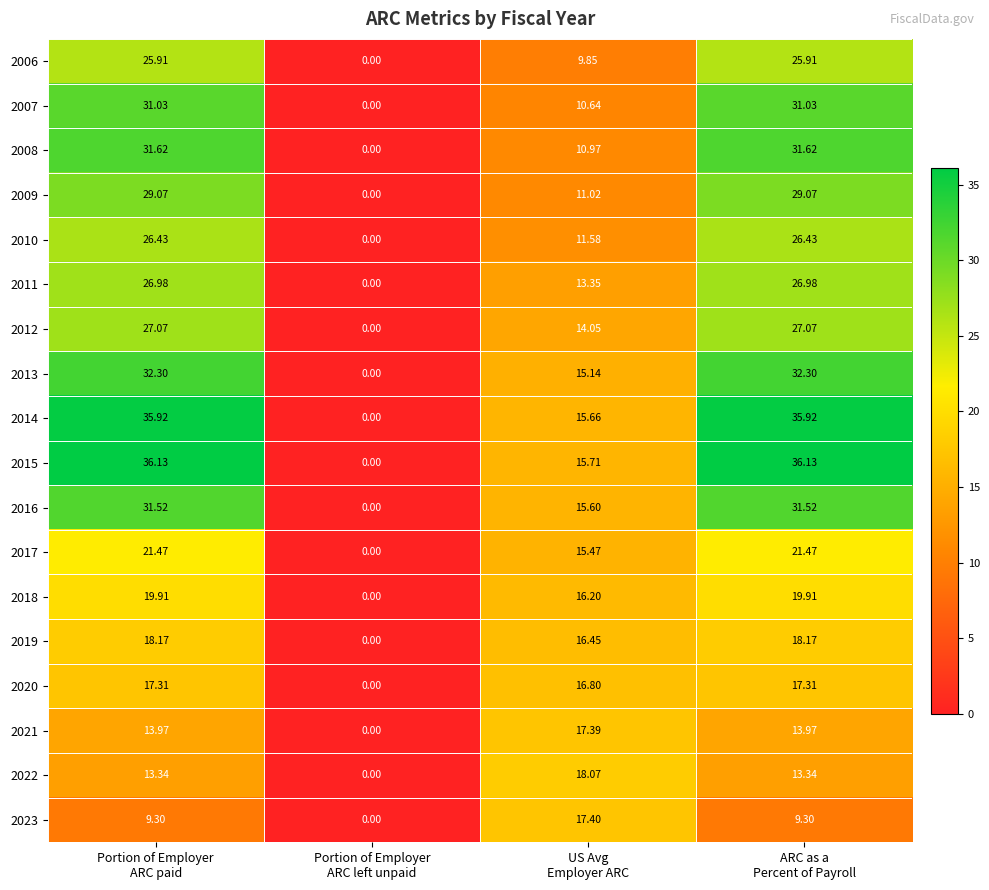

How many values in the 2014 series exceed 35?

2